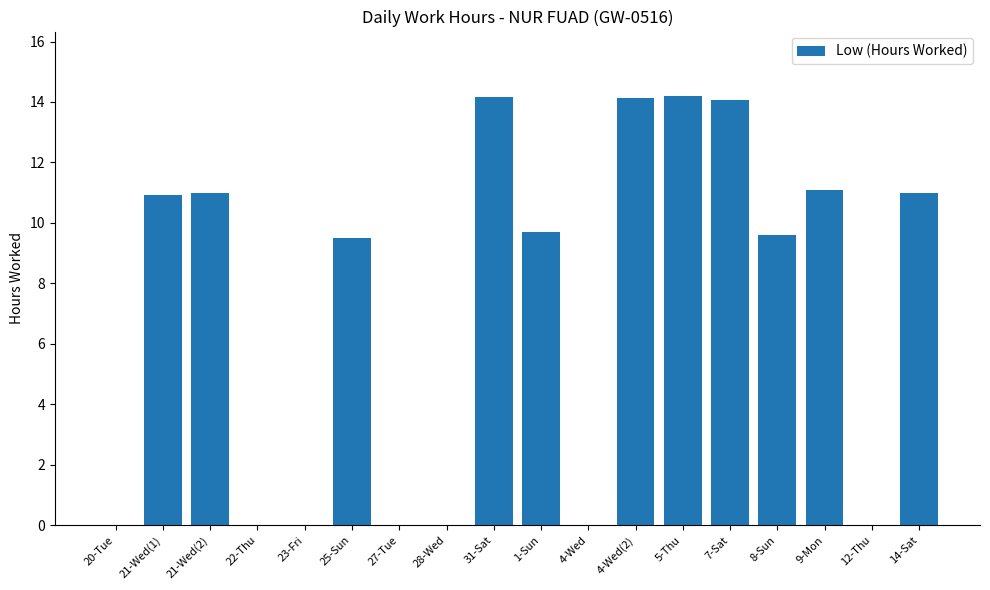

What is the maximum value shown in the chart?

14.2